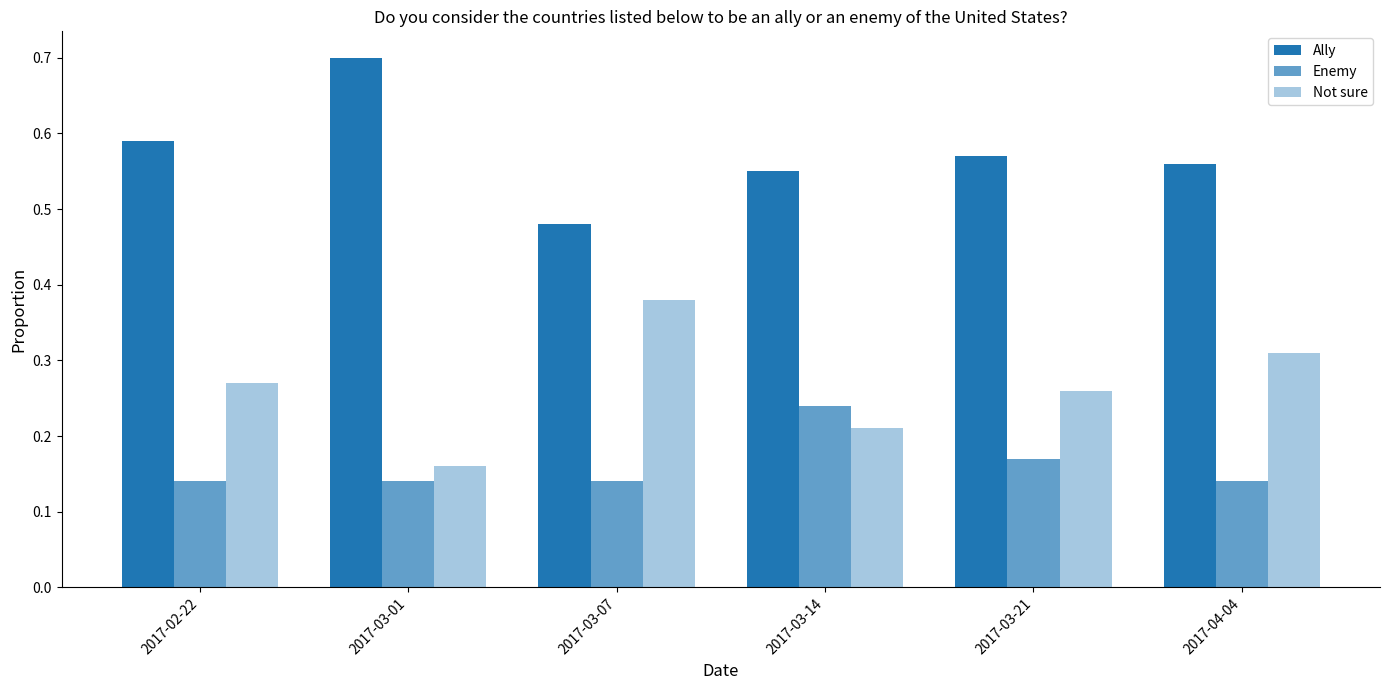

What is the value of the Not sure bar at the 2nd from the left?

0.2